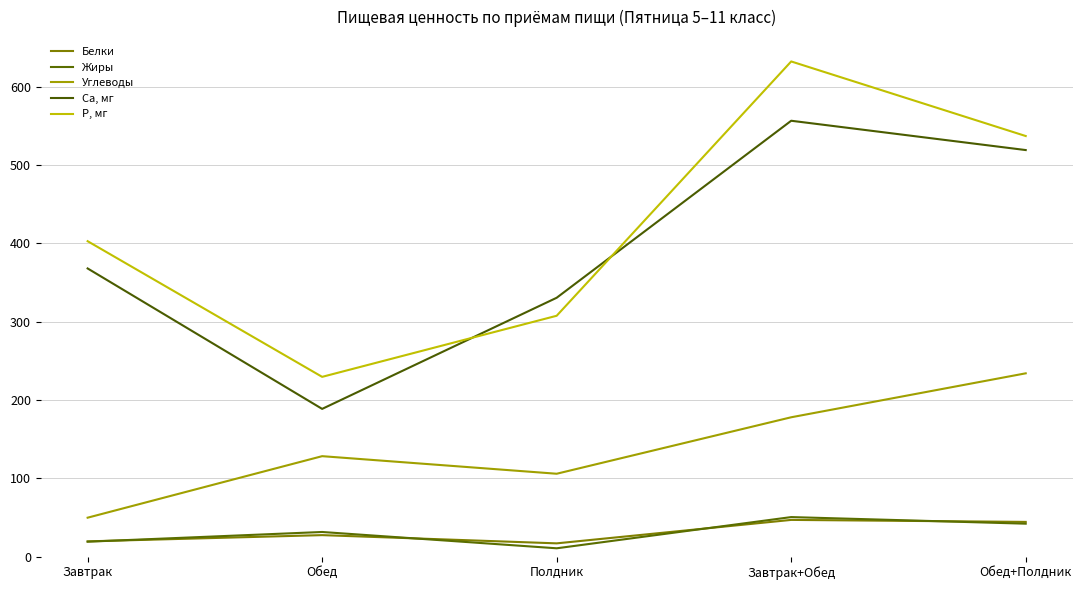

What is the approximate value of Углеводы at Обед?

128.2